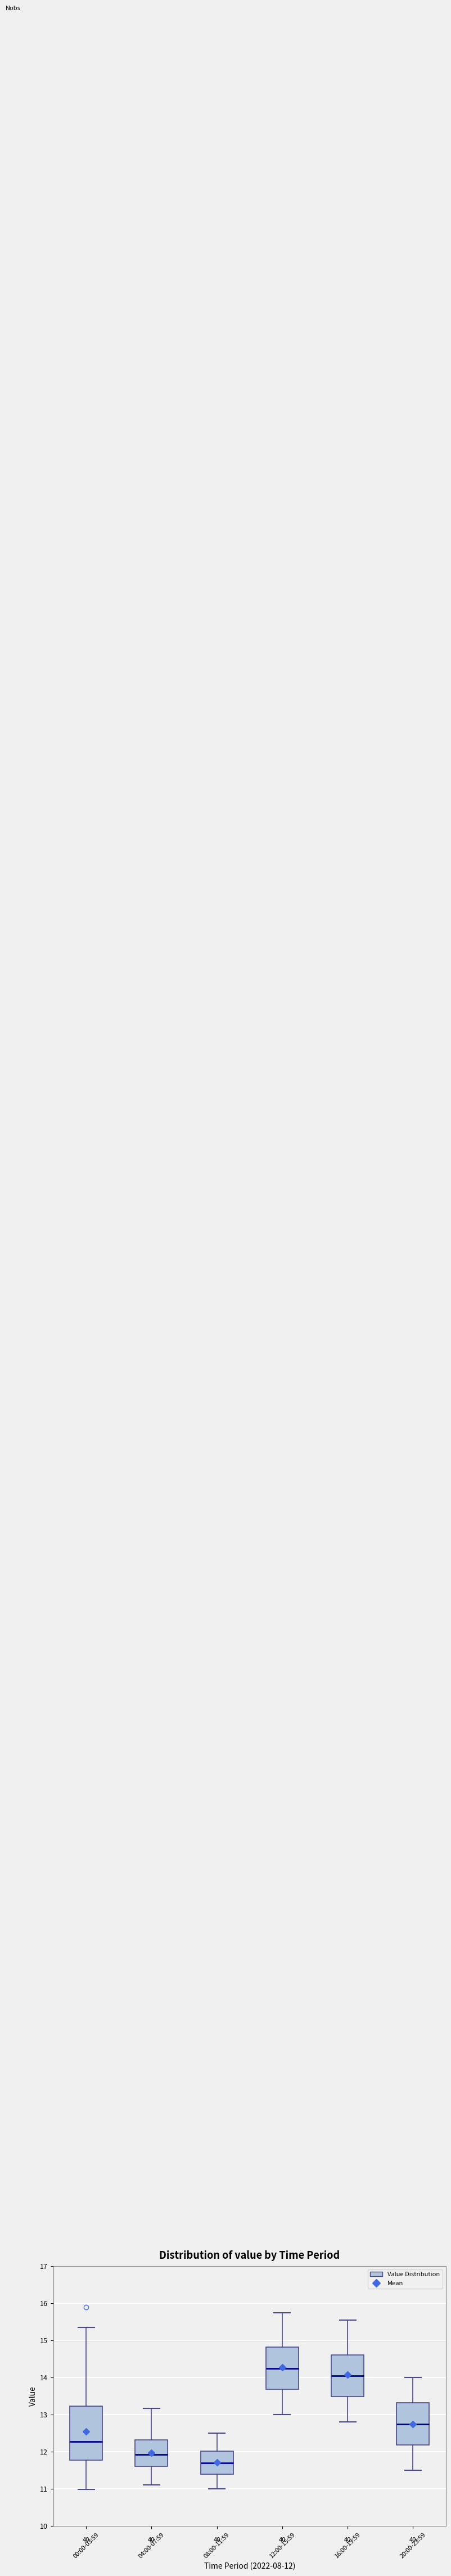

Where is the lower edge of the box for 20:00-23:59 on the y-axis? The values are not printed on the chart, so give them approximately, as read against the axis.

12.2